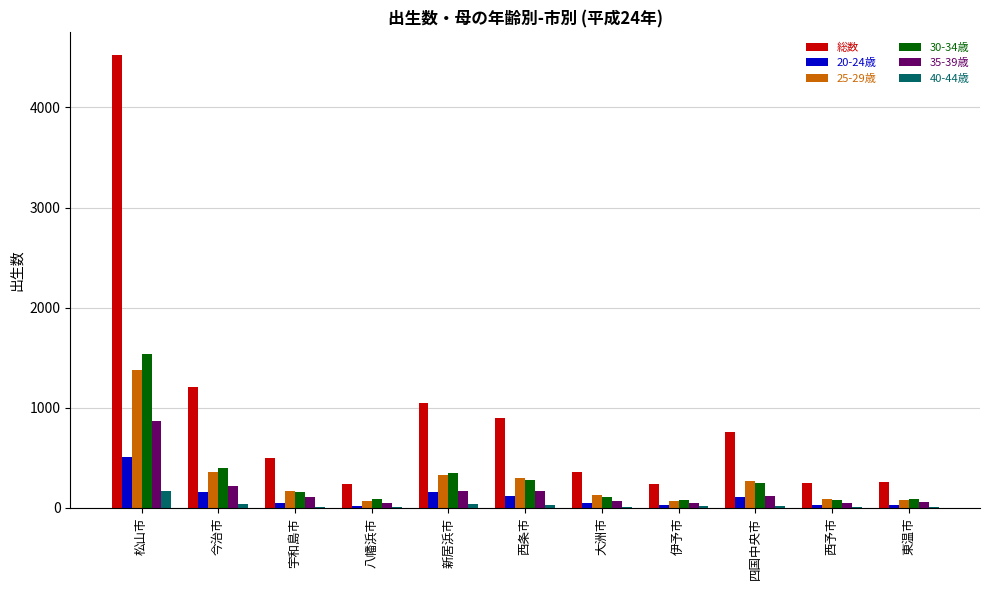

How many data points does each series have?

11